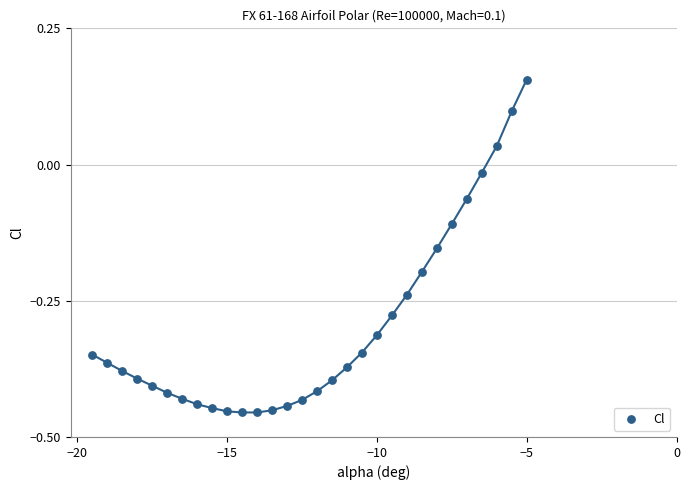

What is the range of Y values (max minus min)?

0.6